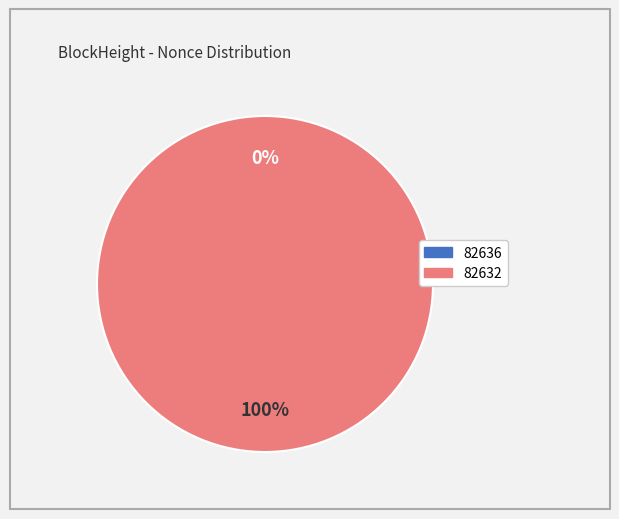

Does 82636 account for over 50% of the chart?

No